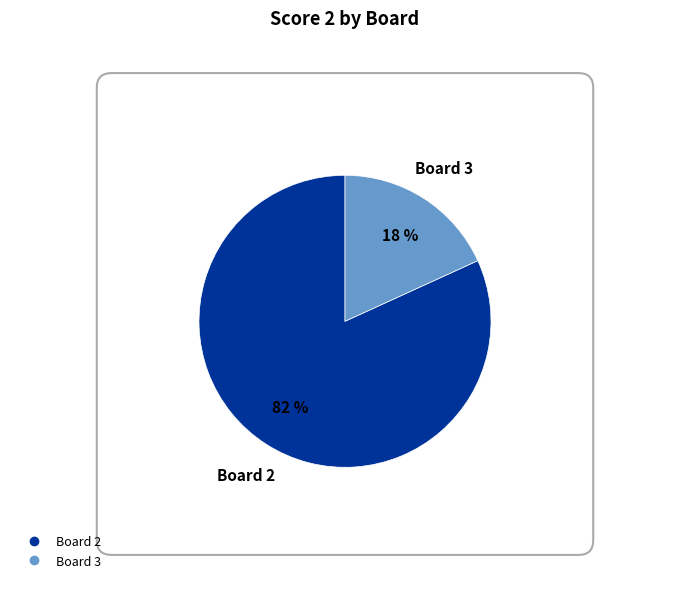

How many slices are in this pie chart?

2